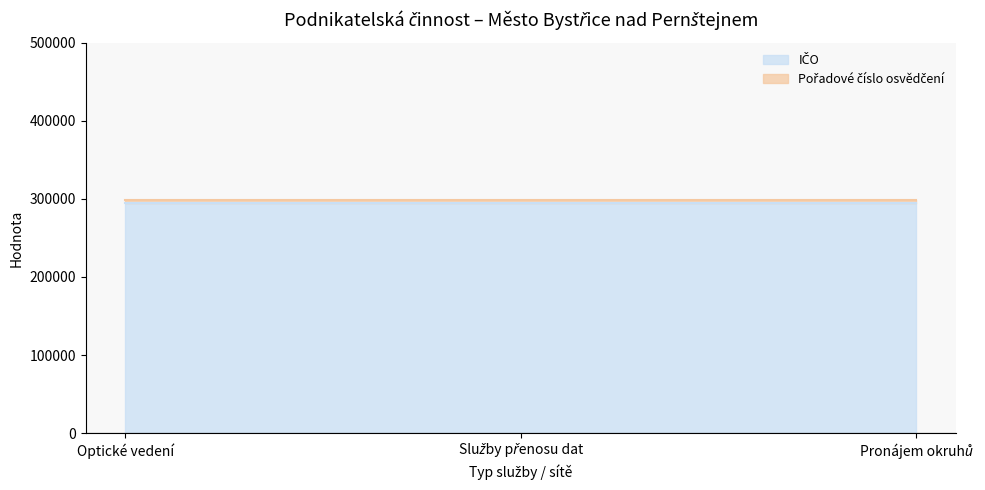

Does the chart have visible grid lines?

No